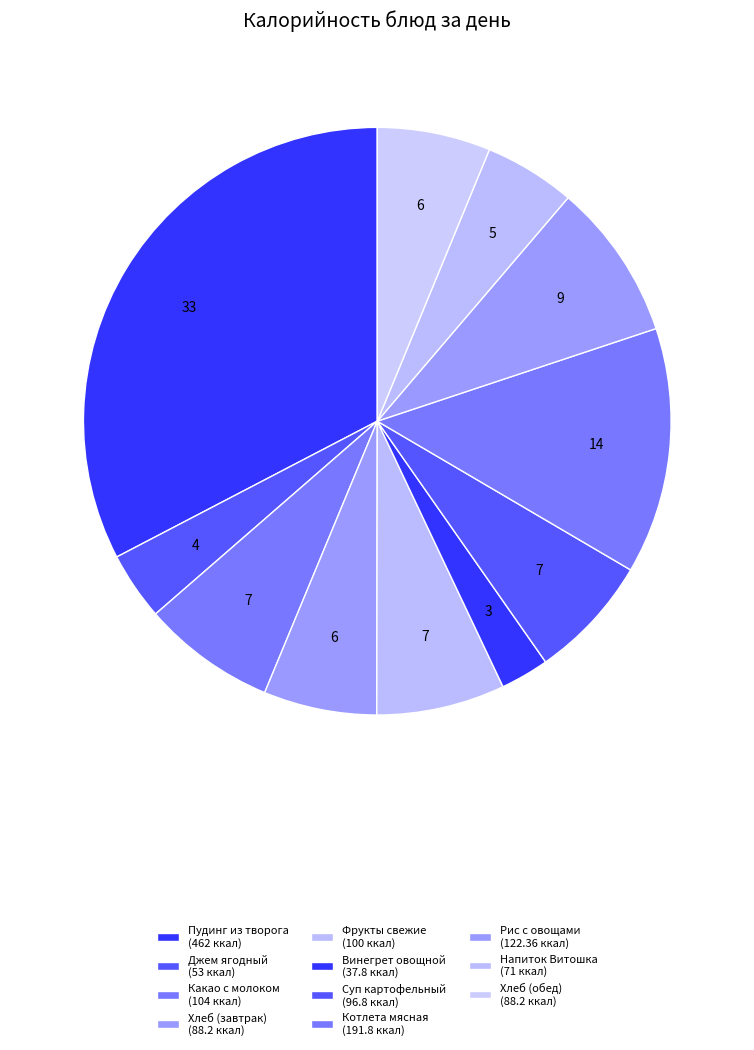

Does any single category account for the majority?

No